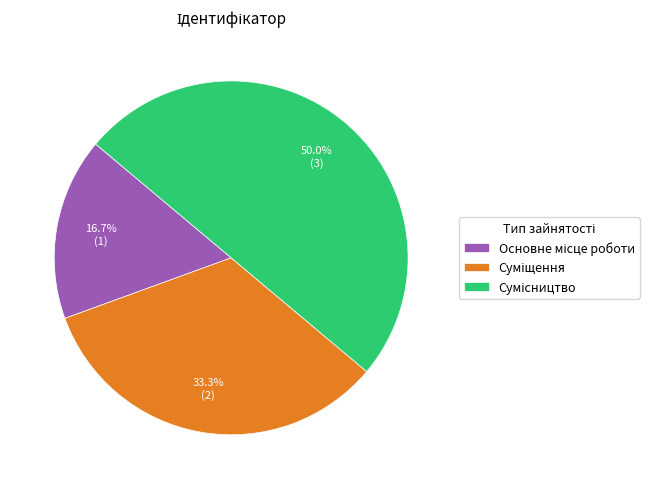

How many slices are in this pie chart?

3